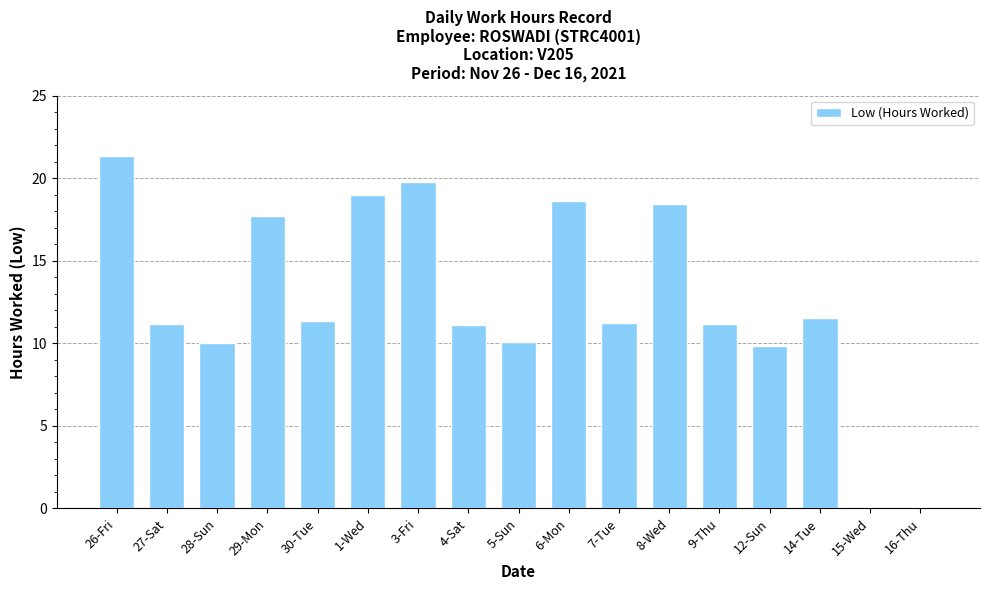

Read the value at 27-Sat.

11.2